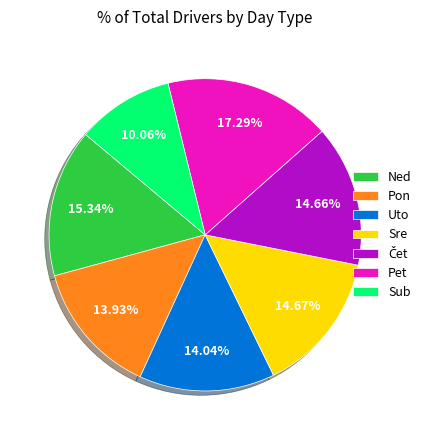

Count the number of slices in the pie.

7